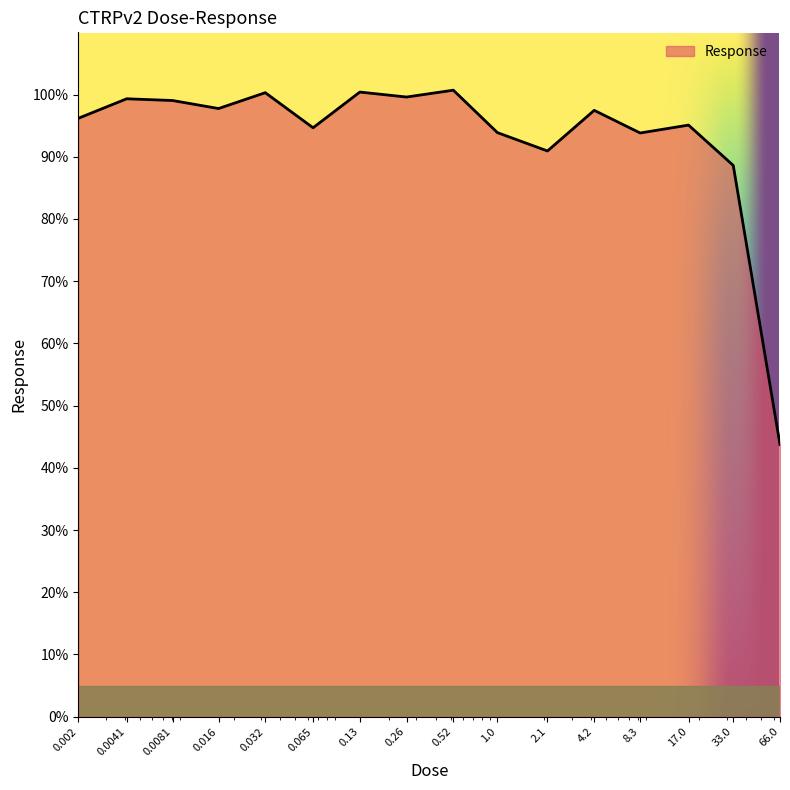

True or false: the data has more than 1 interior local peaks.

True